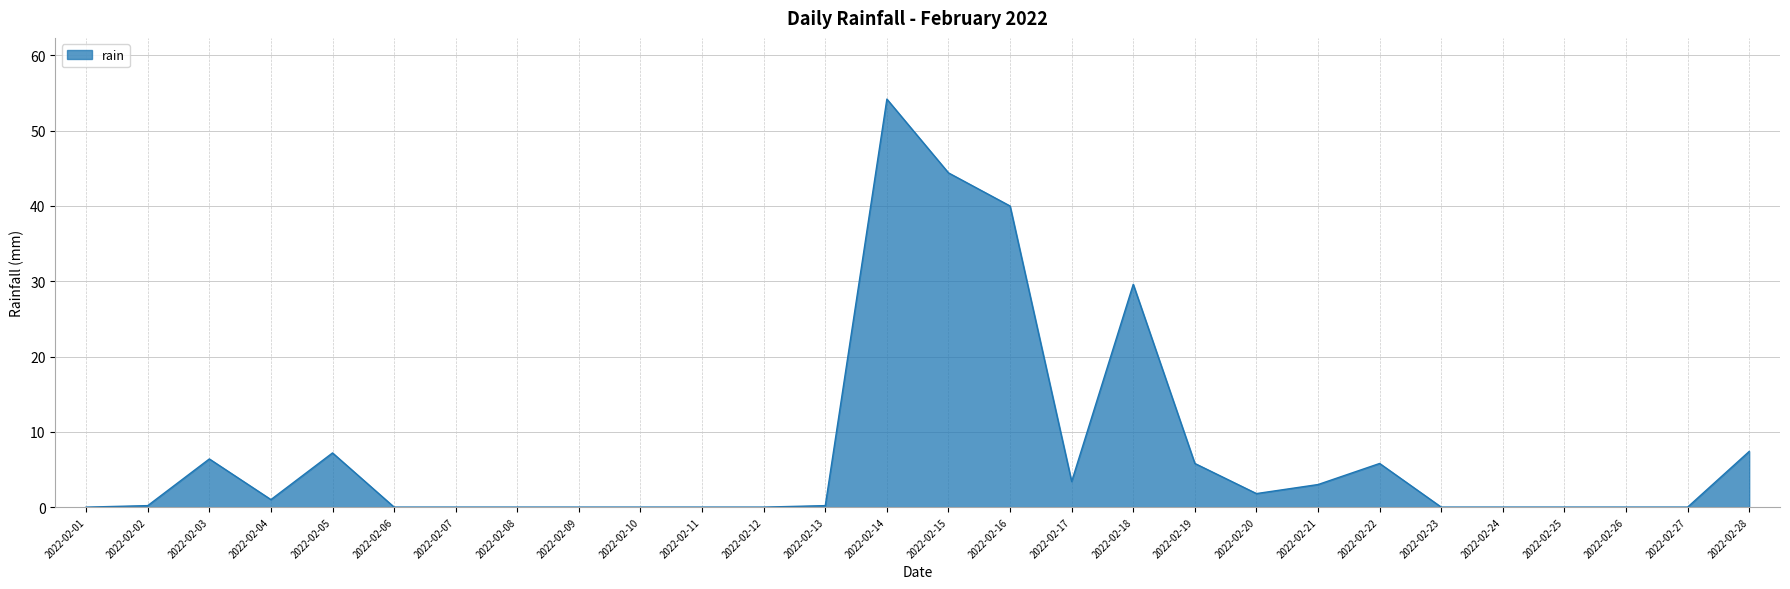

What is the average value?

7.5